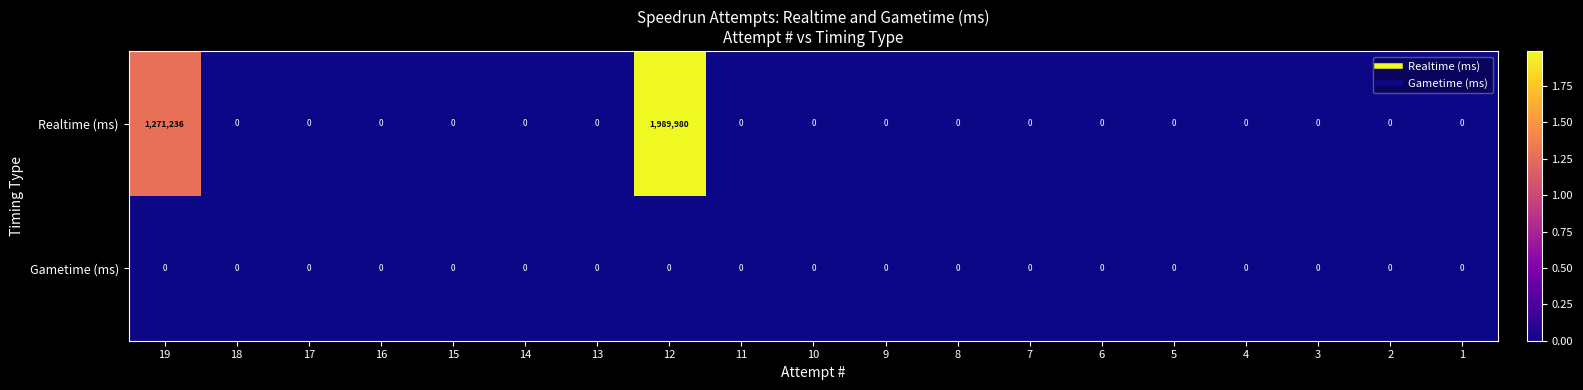

The Gametime (ms) series shows 0 at 9. True or false?

True